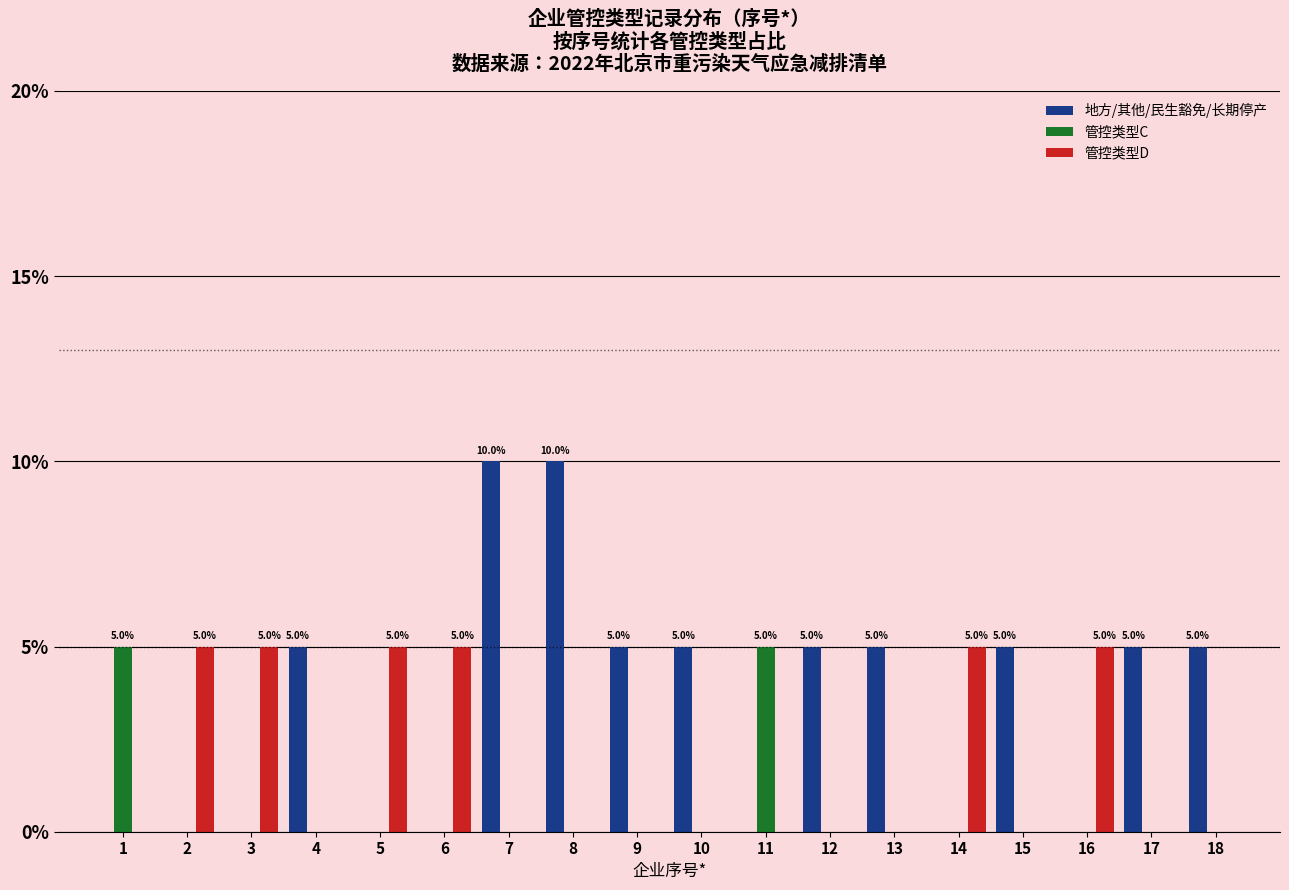

Is it true that 管控类型D equals 3 at 9?

False